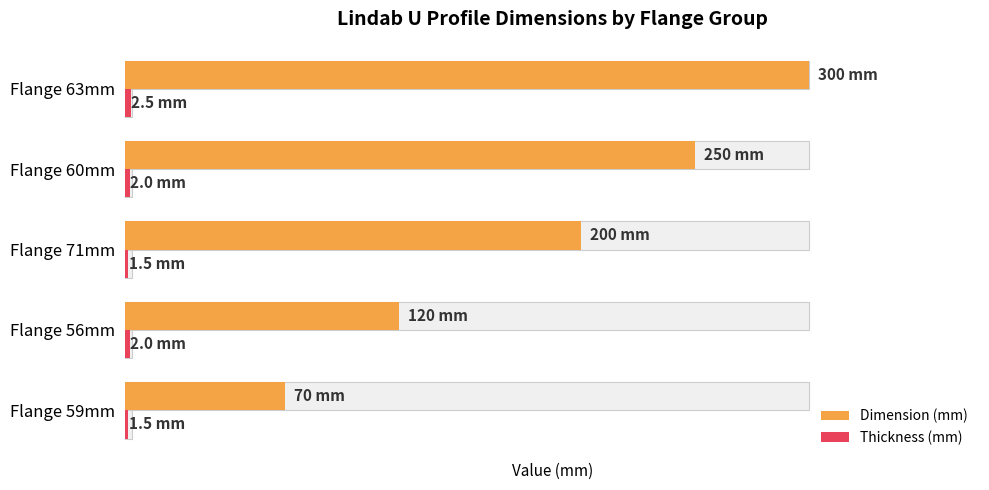

List the labels in order of Dimension (mm) value, smallest first.

Flange 59mm, Flange 56mm, Flange 71mm, Flange 60mm, Flange 63mm